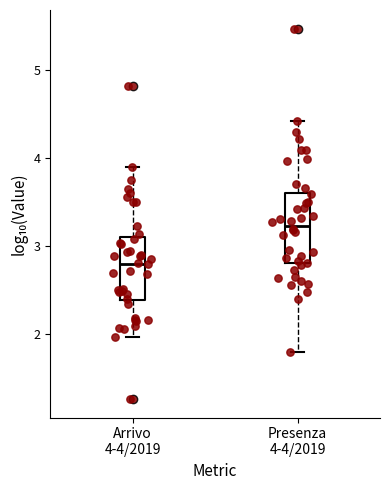

Which box's median line is the lowest?

Arrivo 4-4/2019